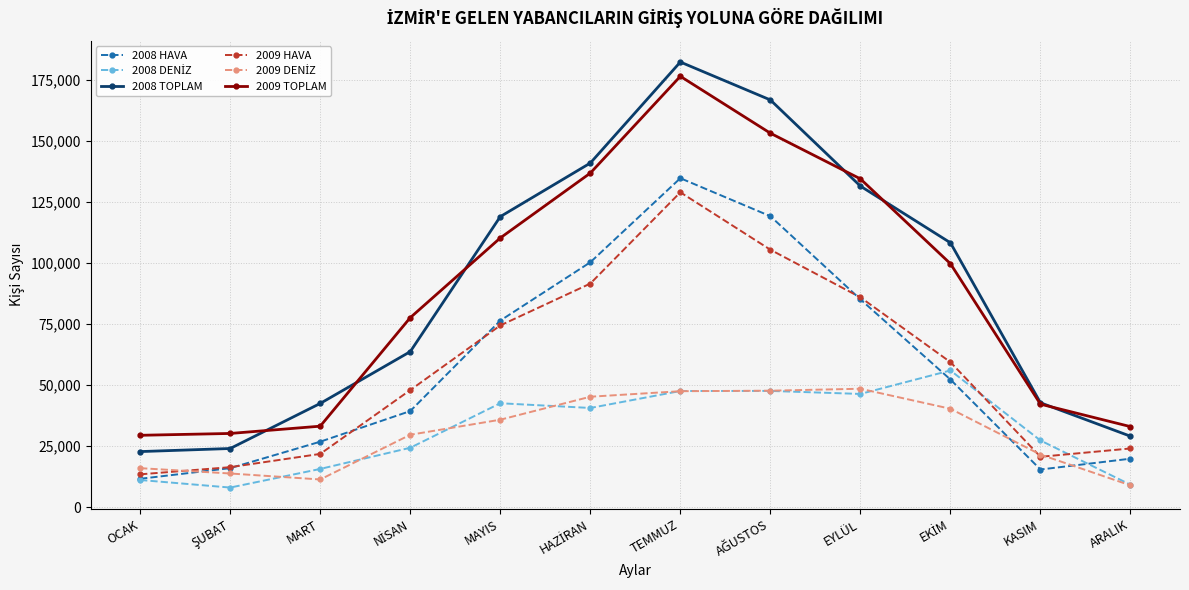

How many series are shown in this chart?

6